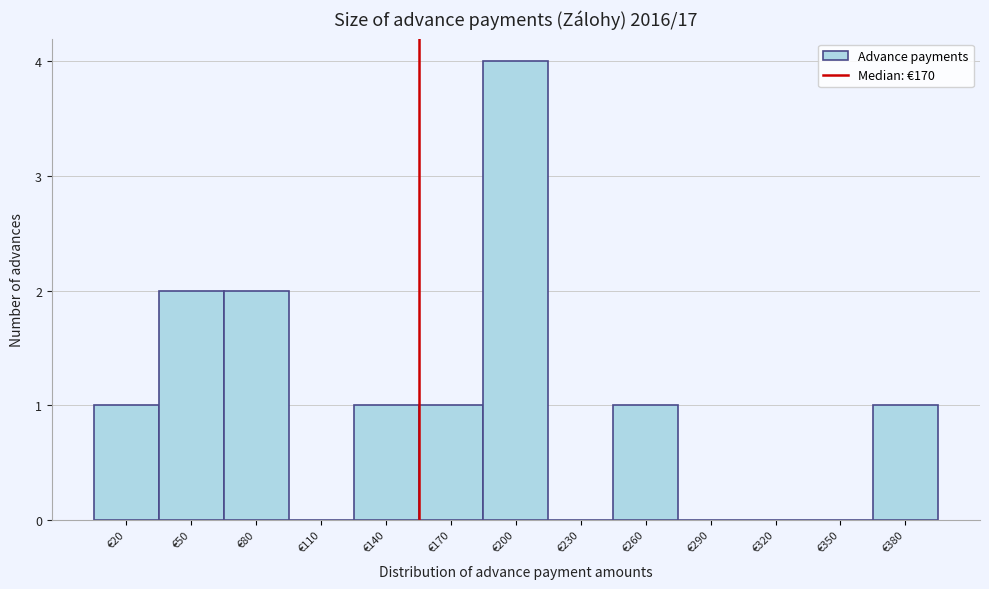

Reading left to right, list all the values displayed in this chart.

€20=1	€50=2	€80=2	€110=0	€140=1	€170=1	€200=4	€230=0	€260=1	€290=0	€320=0	€350=0	€380=1